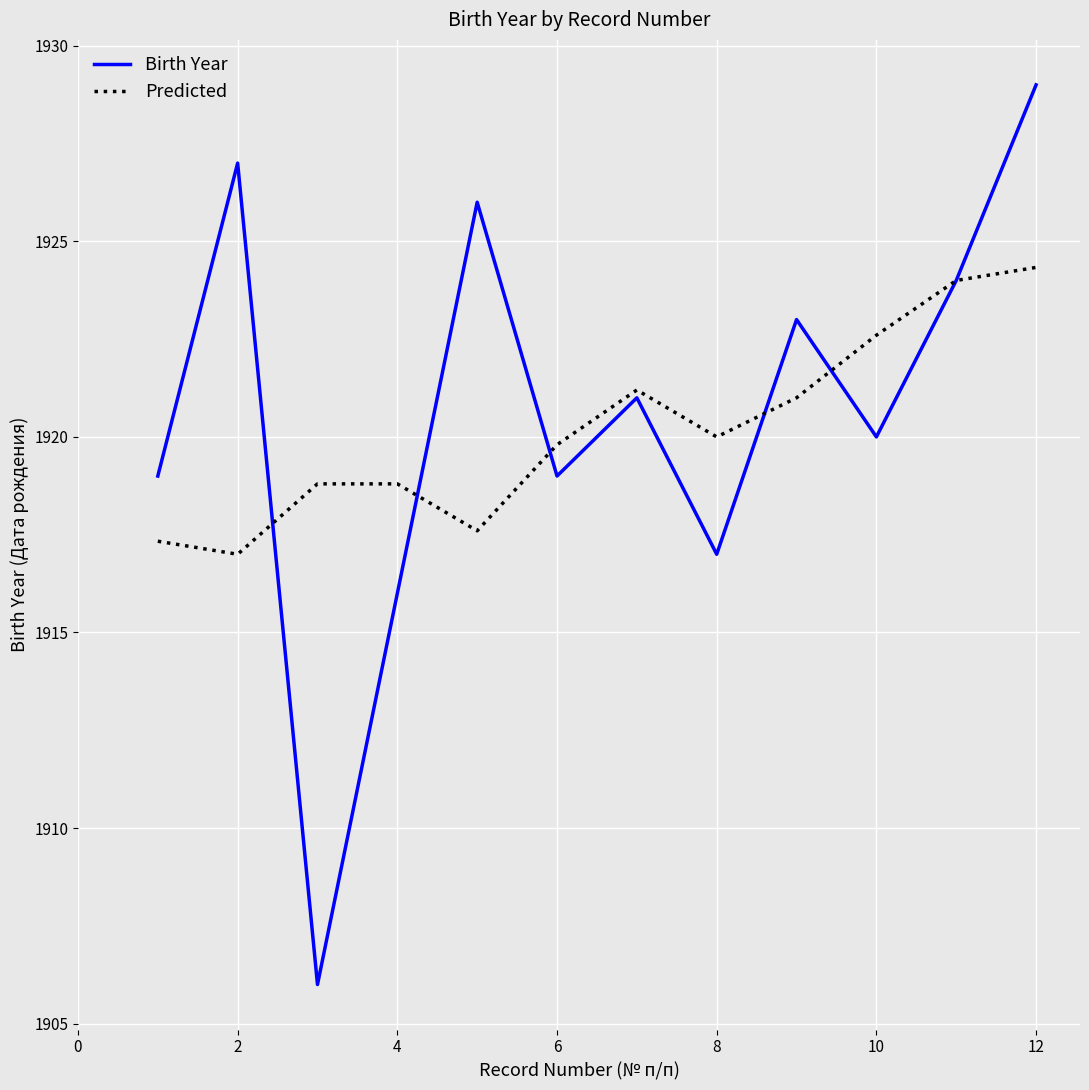

What is the minimum value shown in the chart?

1906.0